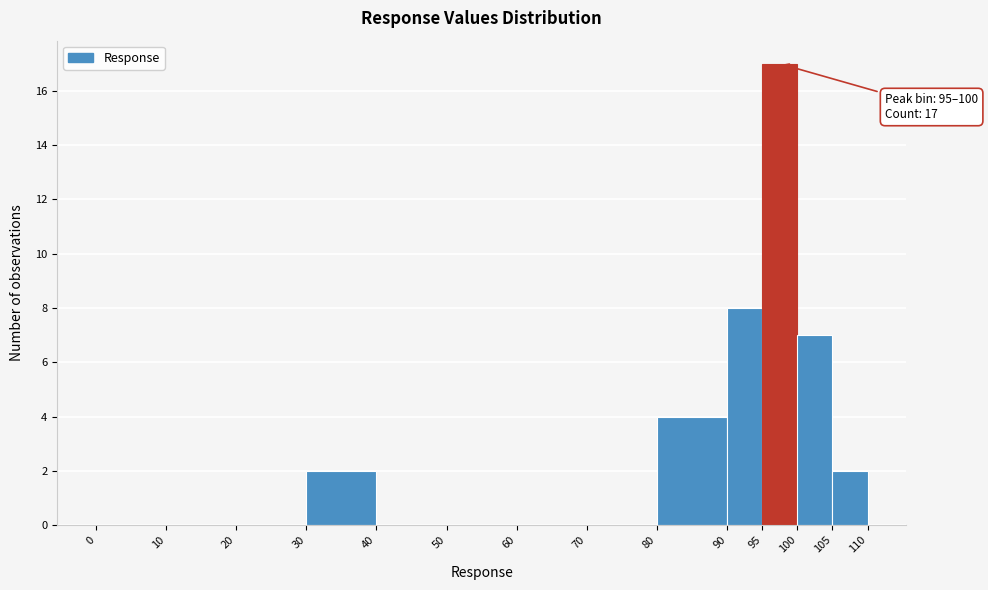

Over which range of the x-axis is the bar tallest?

95 to 100